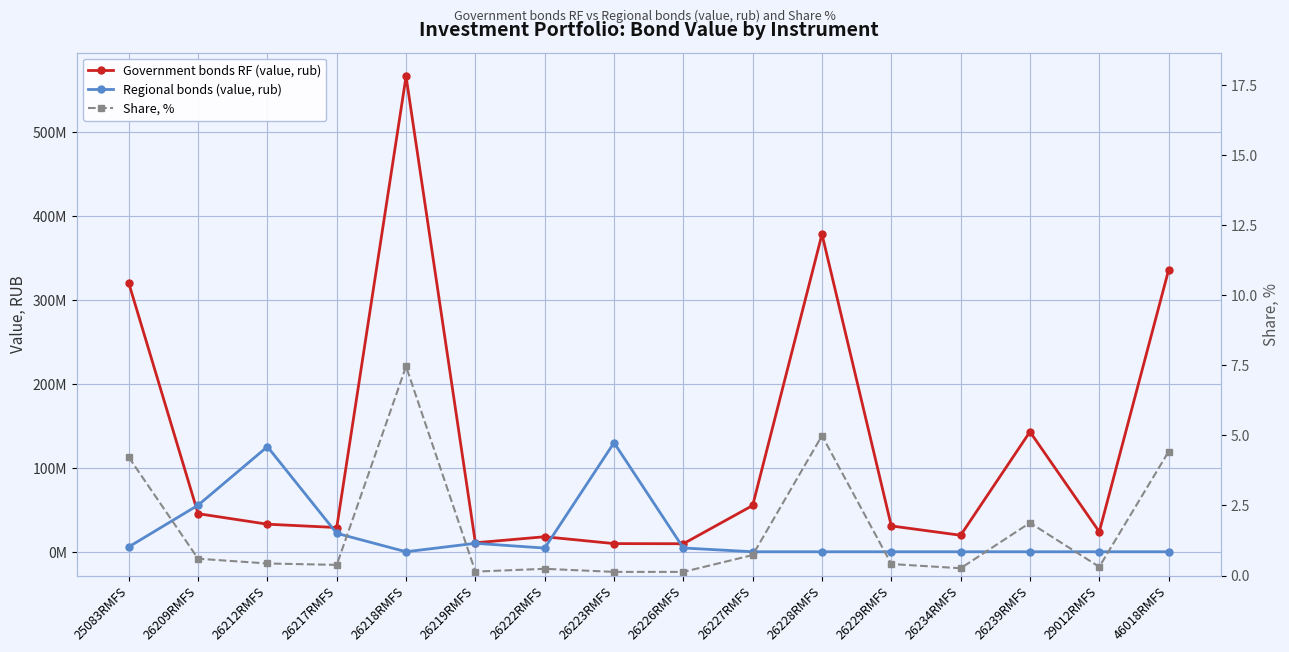

At how many categories does at least one series exceed 221606150?

4